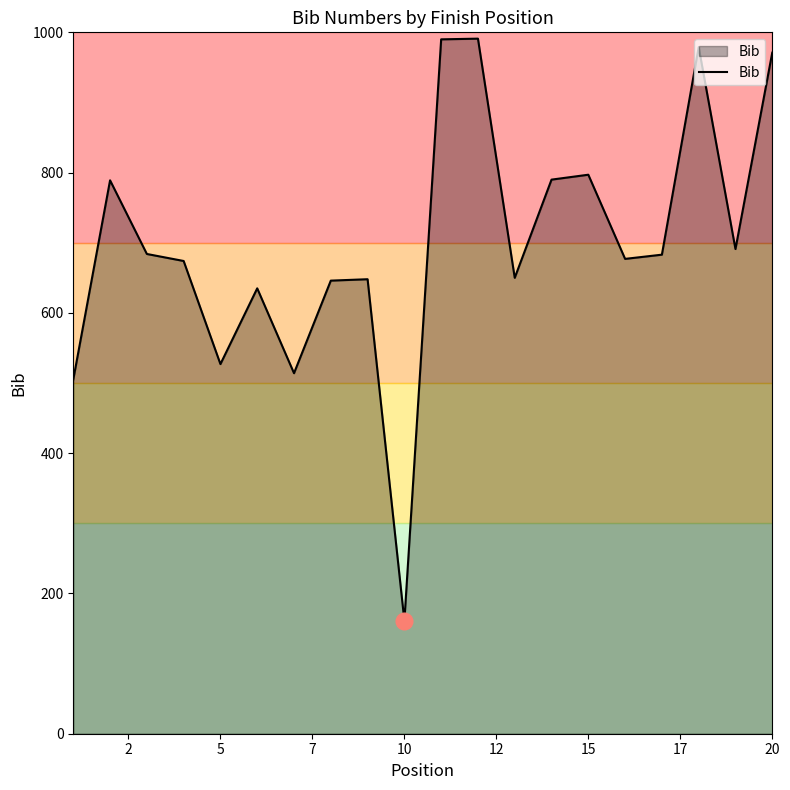

What is the average value?

700